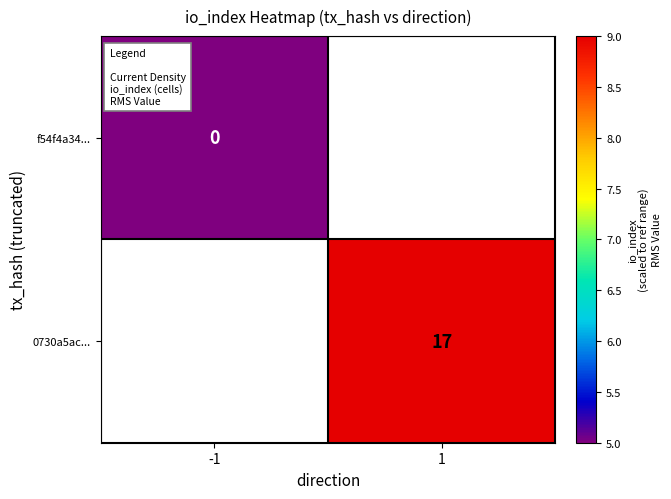

Is it true that 0730a5ac... equals 17 at 1?

True